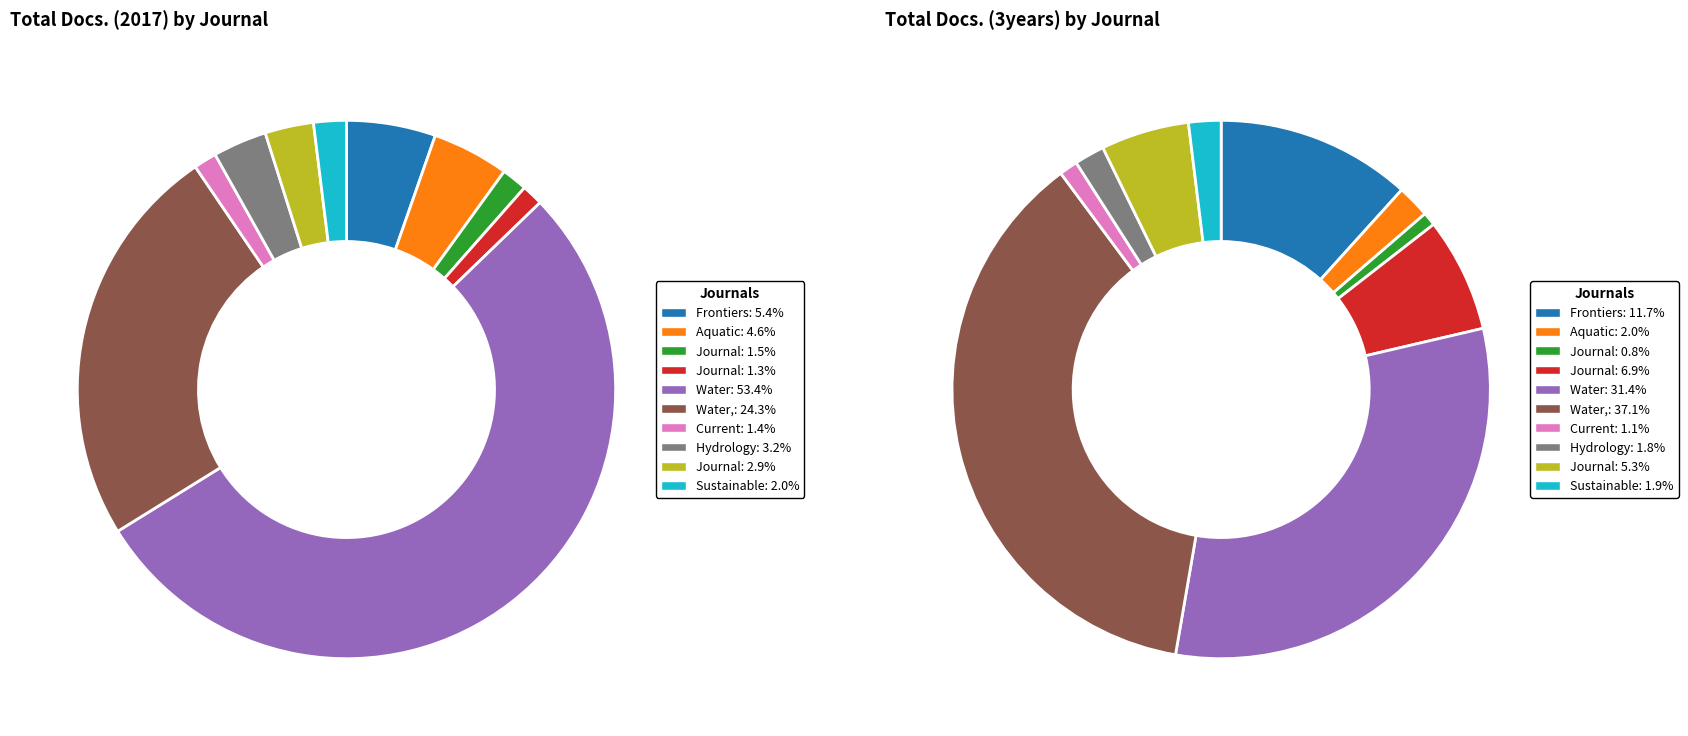

What percentage is NOT represented by Aquatic Sciences?

95.4%